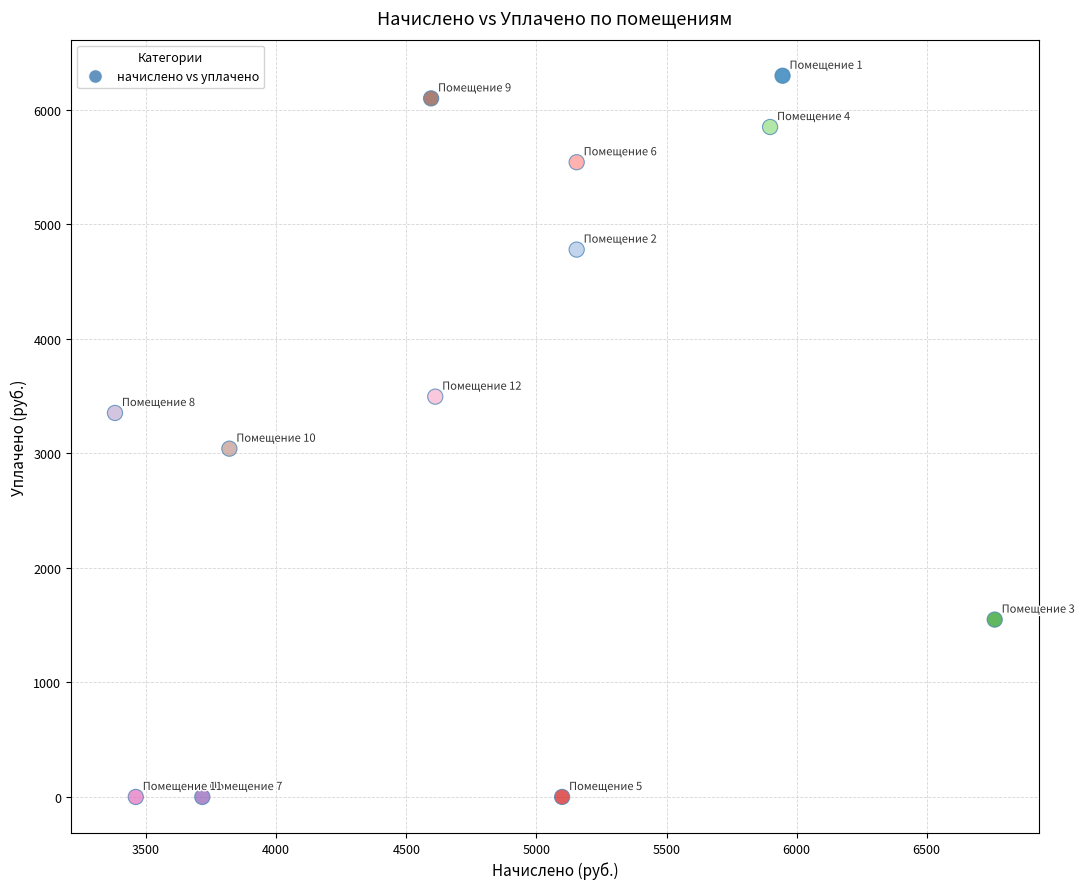

What is the average X value?

4799.9